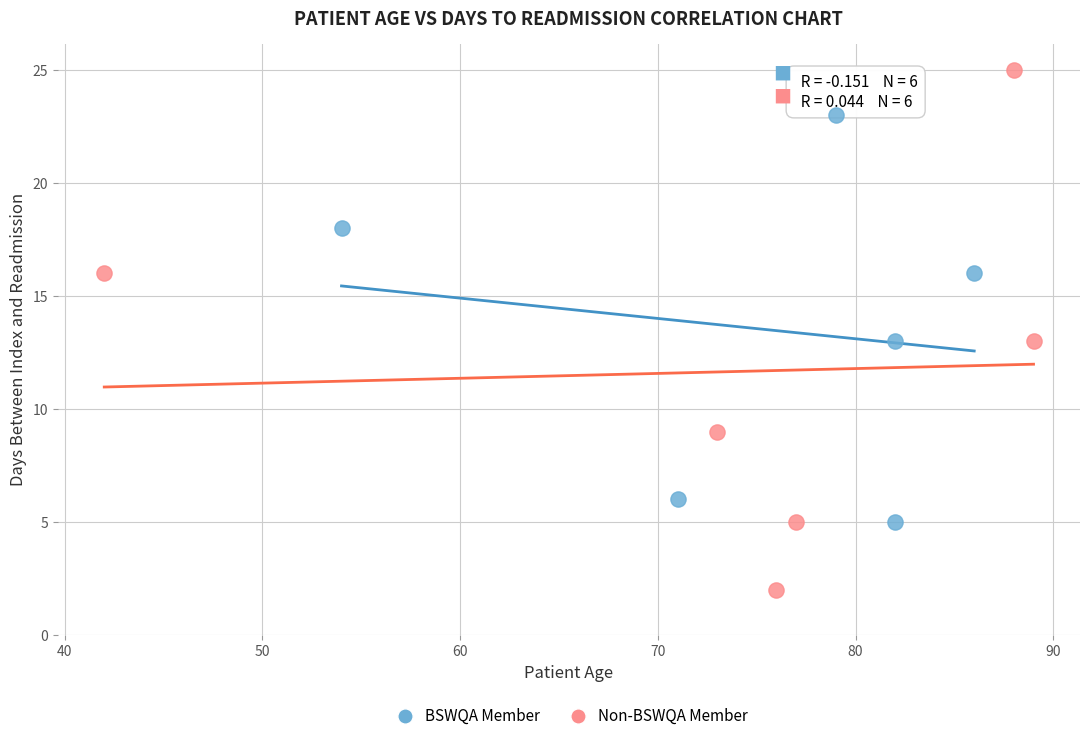

Which series contains the highest Y value?

Non-BSWQA Member